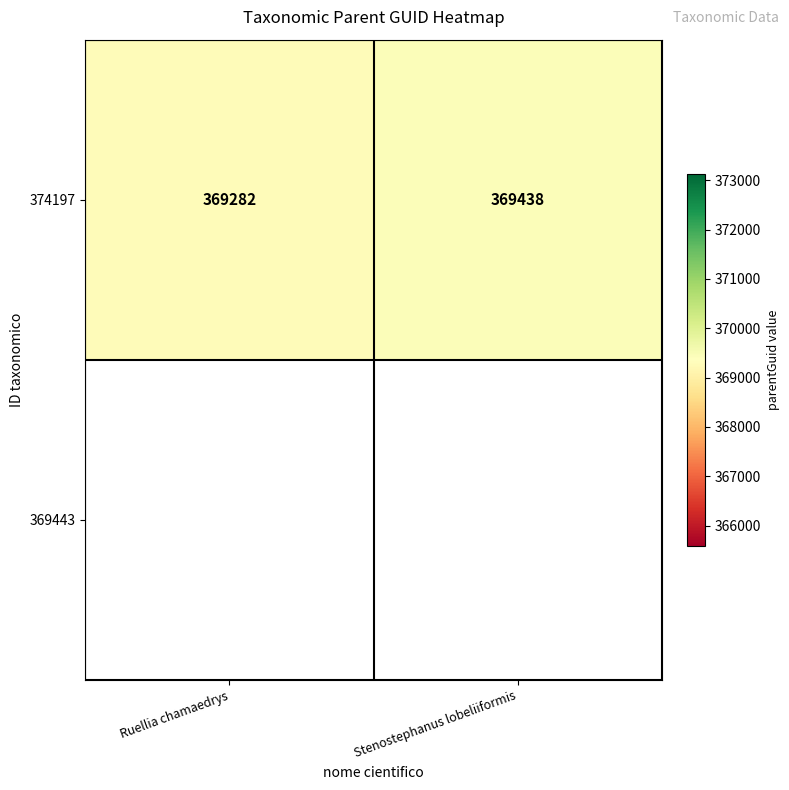

What is the sum of the values at Stenostephanus lobeliiformis and Ruellia chamaedrys?

738720